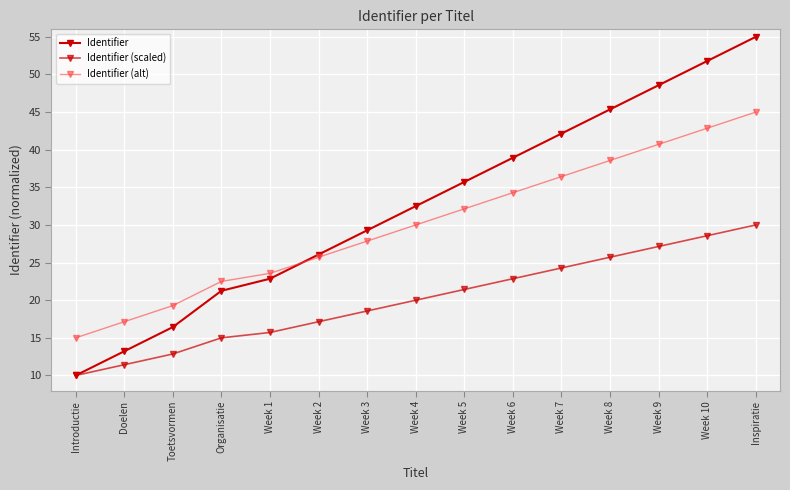

True or false: Identifier (scaled) and Identifier (alt) intersect in this chart.

False